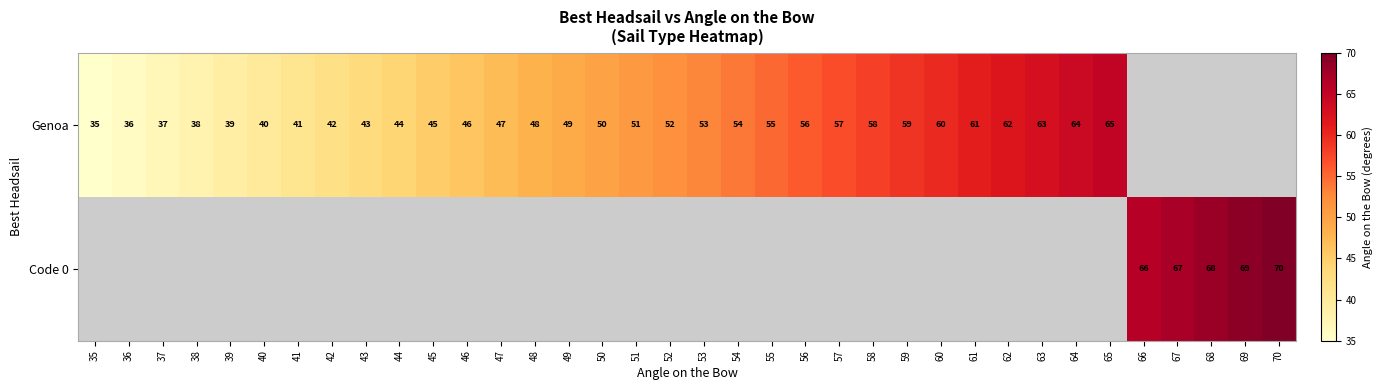

True or false: Genoa has a value of 76 at 53.

False